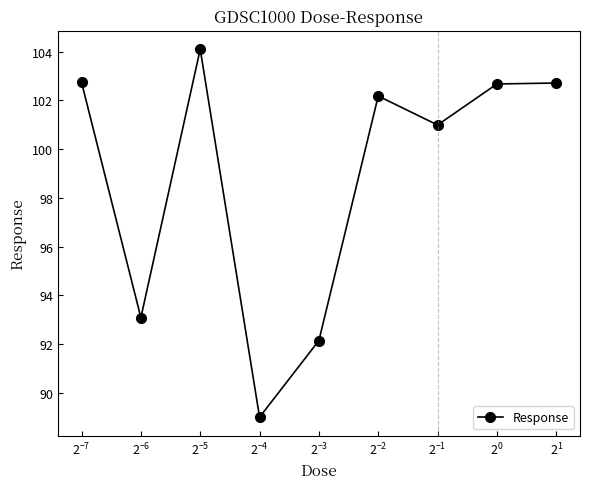

Reading left to right, what are all the values shown in this chart?

102.7	93.1	104.1	89.0	92.1	102.2	101.0	102.7	102.7